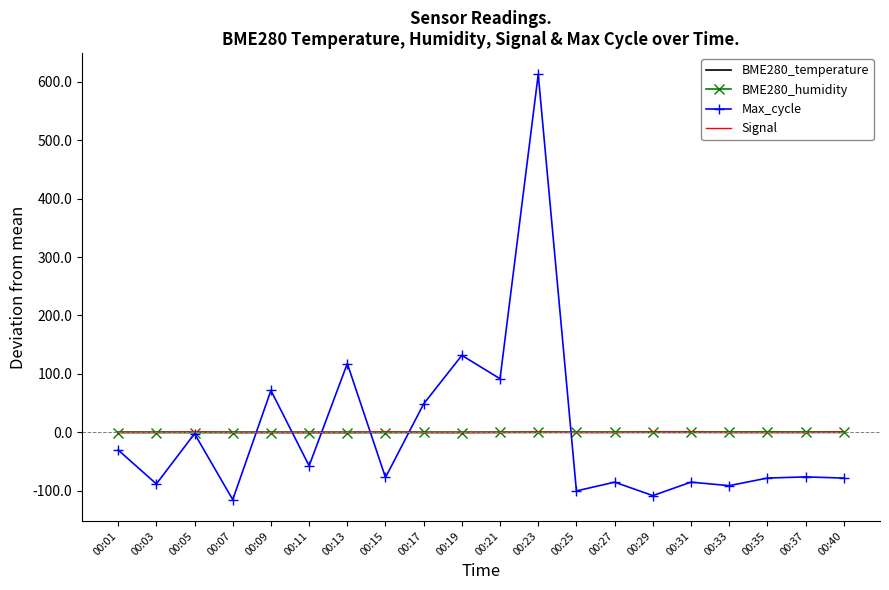

Which series has the widest spread of values?

Max_cycle